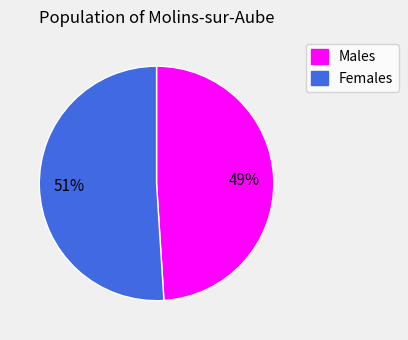

Count the number of slices in the pie.

2